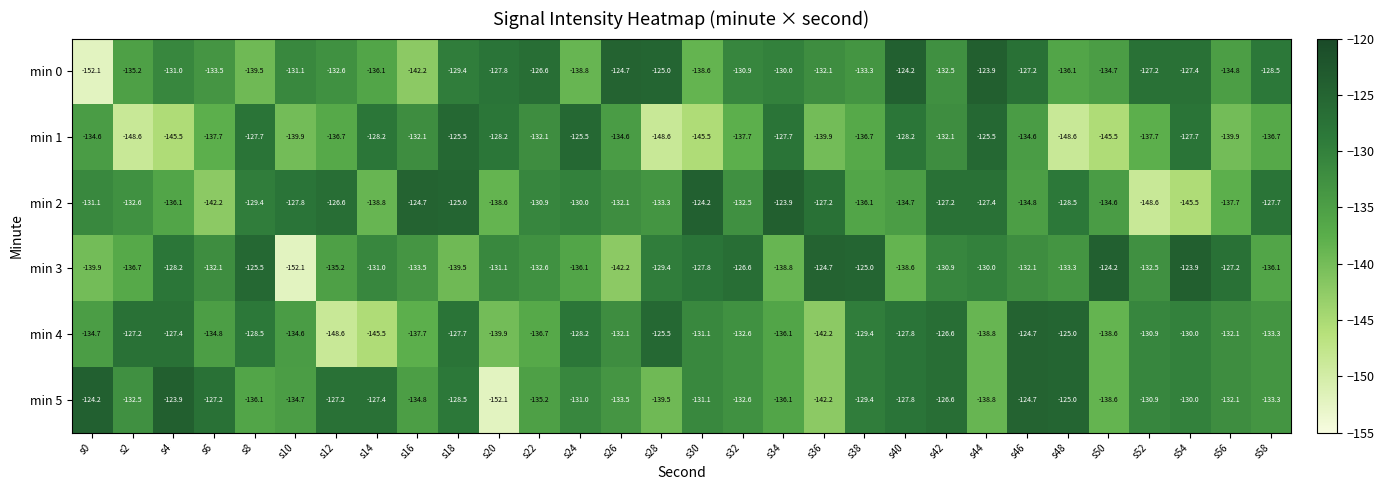

Which series changed the most between s18 and s26?

min 1